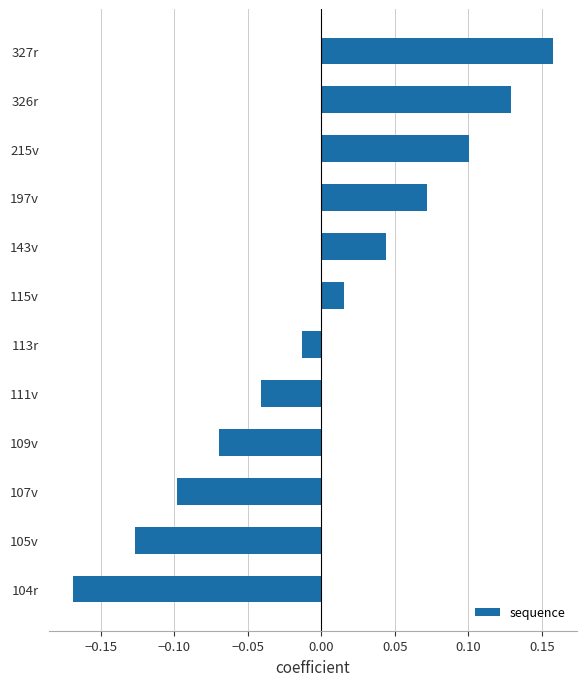

True or false: the data shows 0.0 at 197v.

False